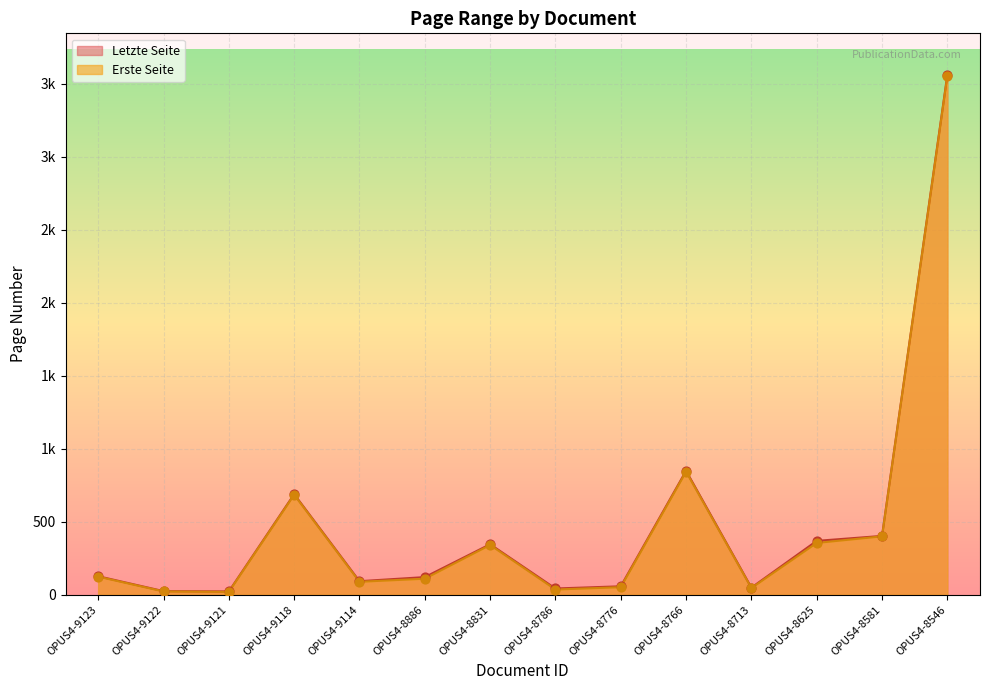

Which series reaches the minimum Y coordinate?

Erste Seite